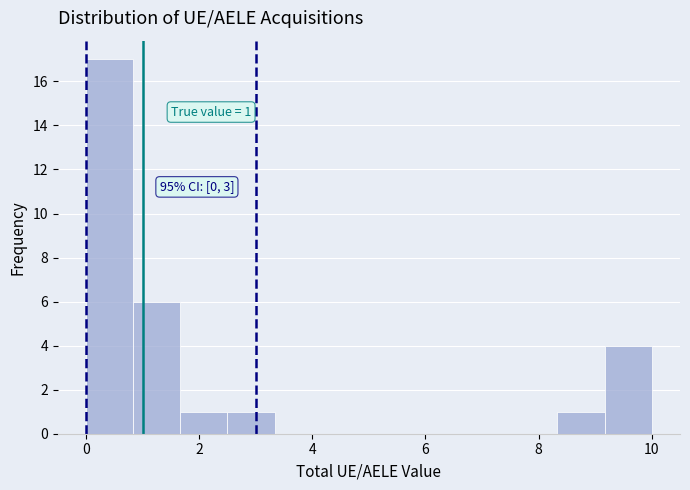

Over which range of the x-axis is the bar tallest?

0.0 to 0.8